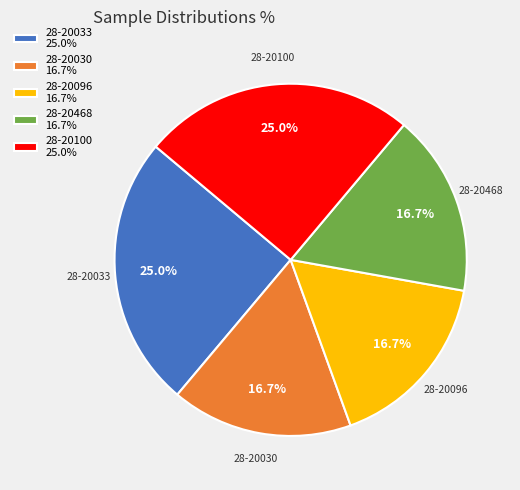

What is the ratio of the value at 28-20030 16.7% to the value at 28-20096 16.7%?

1.0